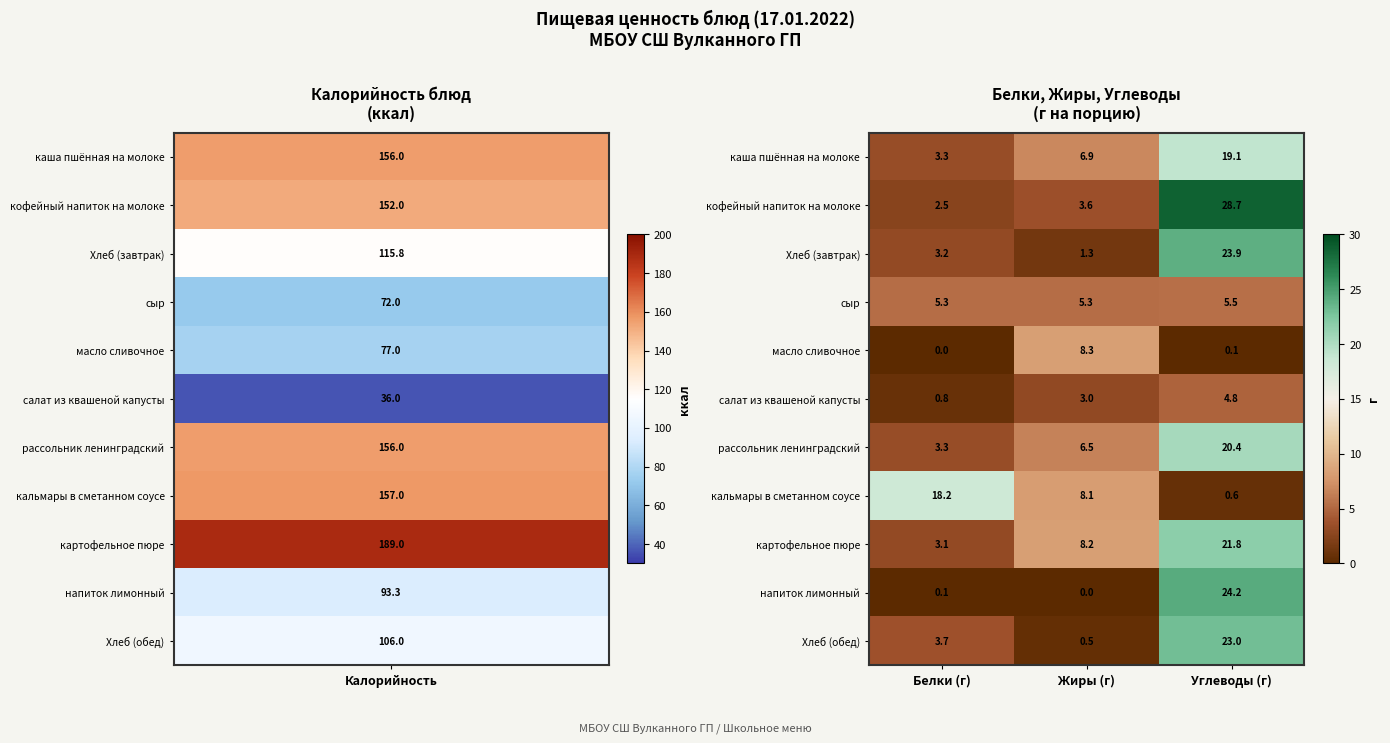

The напиток лимонный series shows 0.0 at Жиры (г). True or false?

True